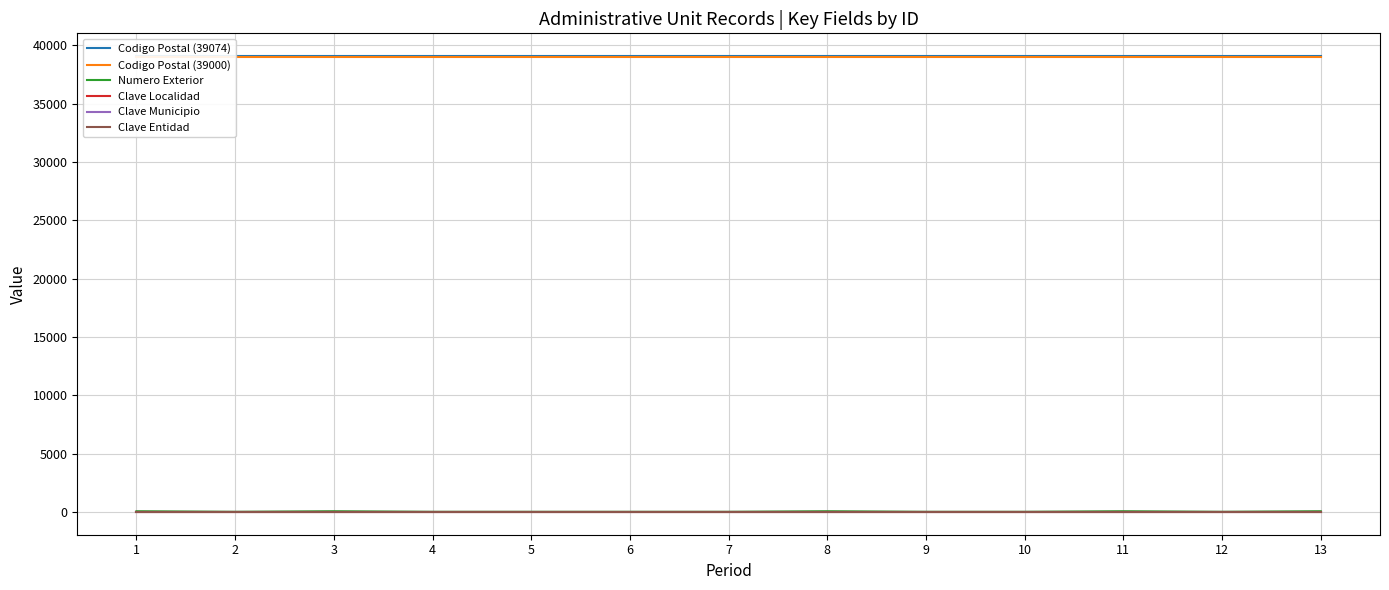

True or false: Codigo Postal (39000) and Codigo Postal (39074) intersect in this chart.

False